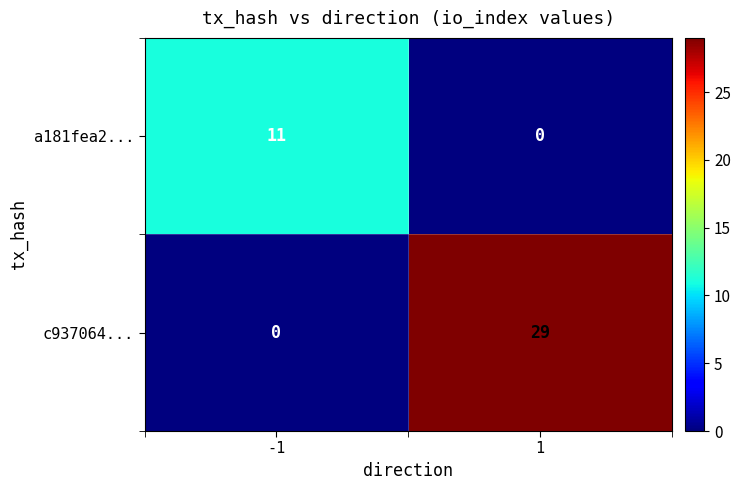

How many distinct data groups are displayed?

2